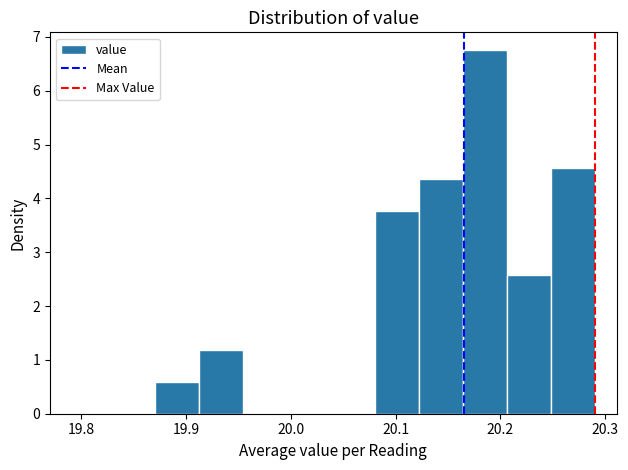

Reading left to right, transcribe this chart: for each bar, give the range it covers on the x-axis and its height. Neither the bar edges nor the heights are printed on the chart, so give them approximately, as read against the axes.

19.870 to 19.912: 0.6
19.912 to 19.954: 1.2
19.954 to 19.996: 0
19.996 to 20.038: 0
20.038 to 20.080: 0
20.080 to 20.122: 3.8
20.122 to 20.164: 4.4
20.164 to 20.206: 6.7
20.206 to 20.248: 2.6
20.248 to 20.290: 4.6